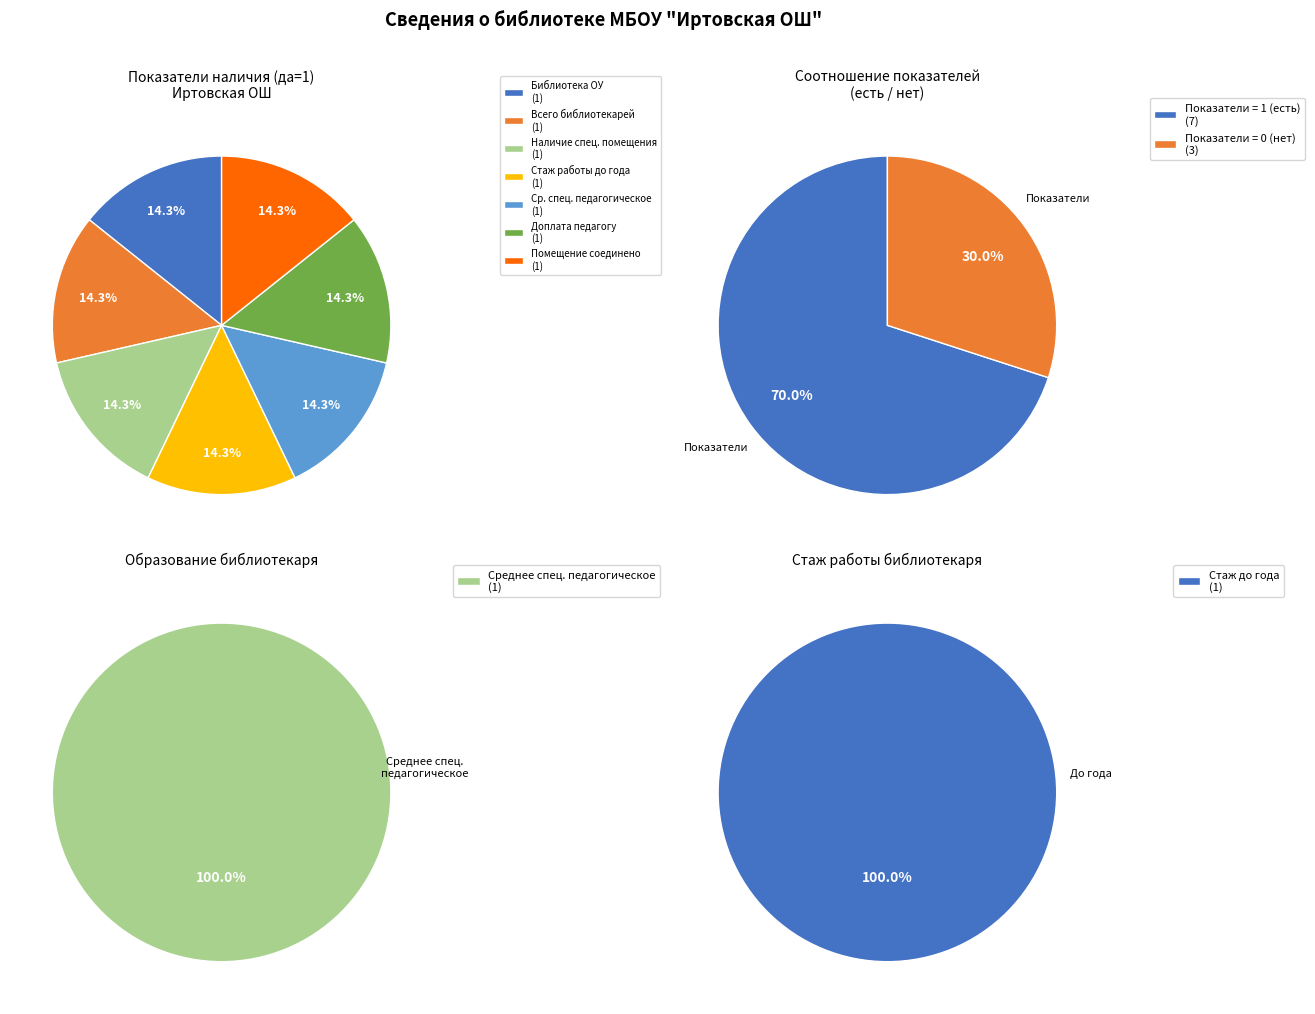

What percentage do Доплата педагогу за работу с фондом and Среднее специальное педагогическое together represent?

28.6%